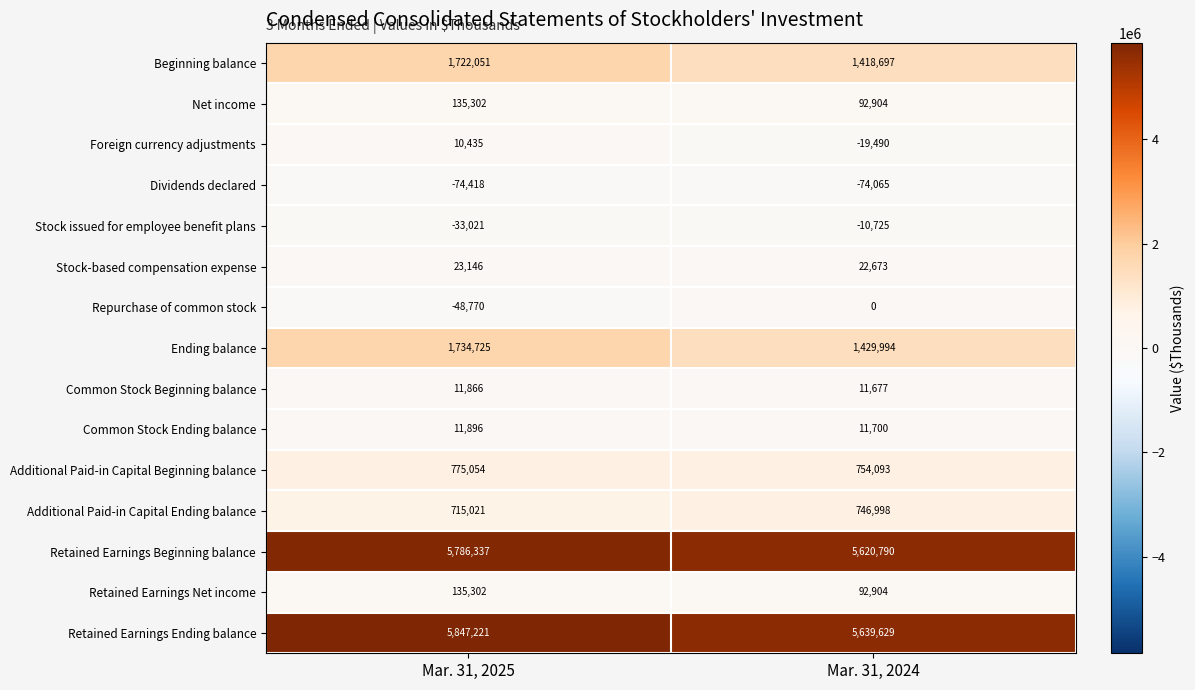

What is the difference between the Repurchase of common stock values at Mar. 31, 2025 and Mar. 31, 2024?

48770